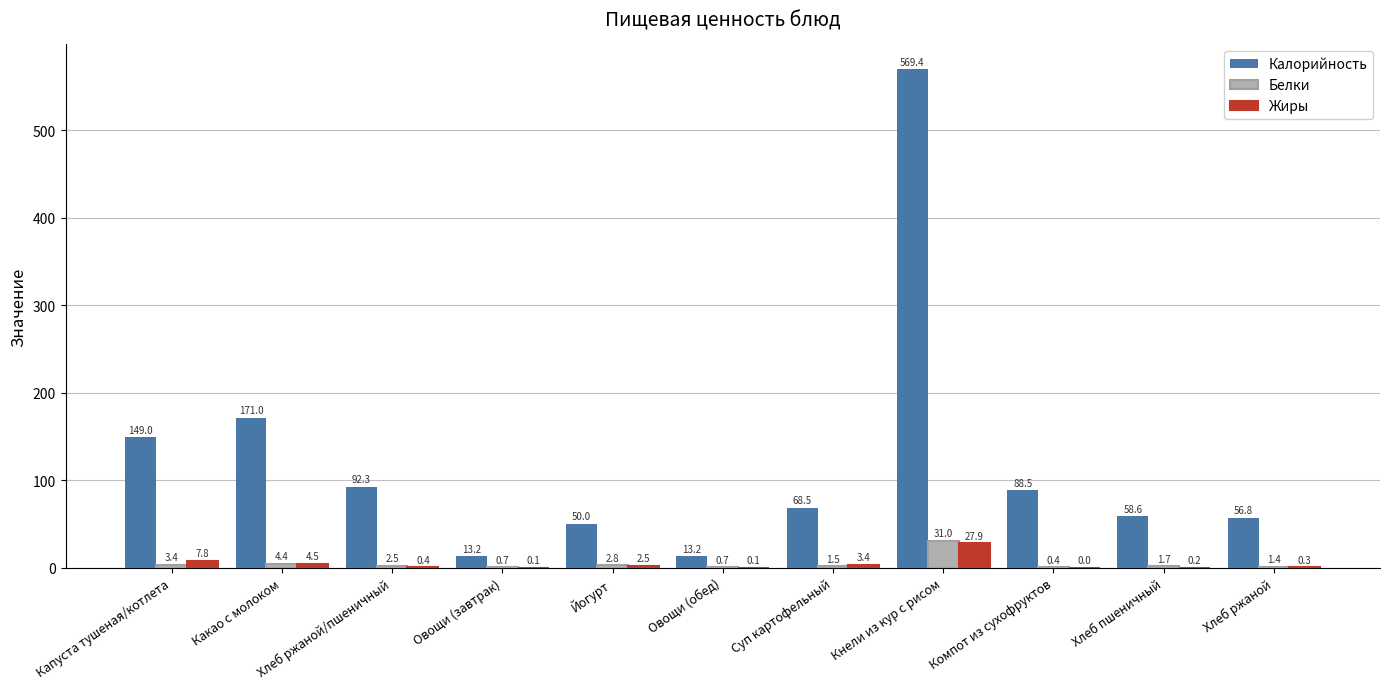

Where is Калорийность nearest to the value 291?

Какао с молоком